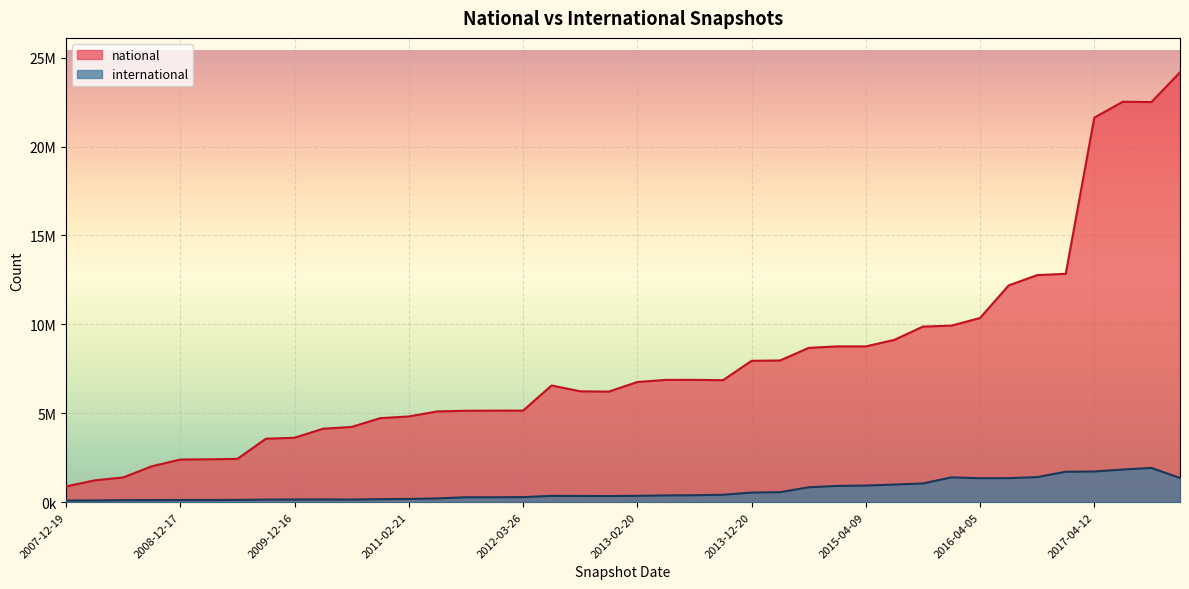

How many data points in national are less than 6757995?

20